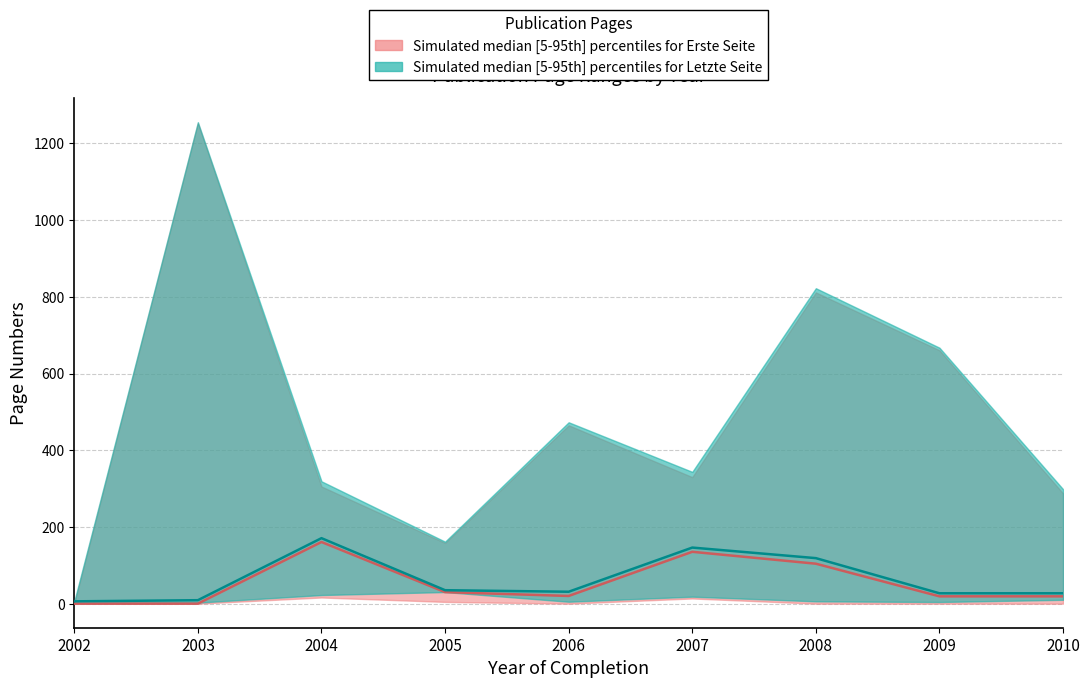

Reading left to right, transcribe all the data shown in this chart.

Erste Seite median: 2002=1.0	2003=1.0	2004=161.5	2005=31.0	2006=21.0	2007=136.0	2008=105.0	2009=20.0	2010=20.0
Letzte Seite median: 2002=7.0	2003=10.0	2004=171.5	2005=36.0	2006=32.0	2007=147.0	2008=119.5	2009=28.0	2010=28.0